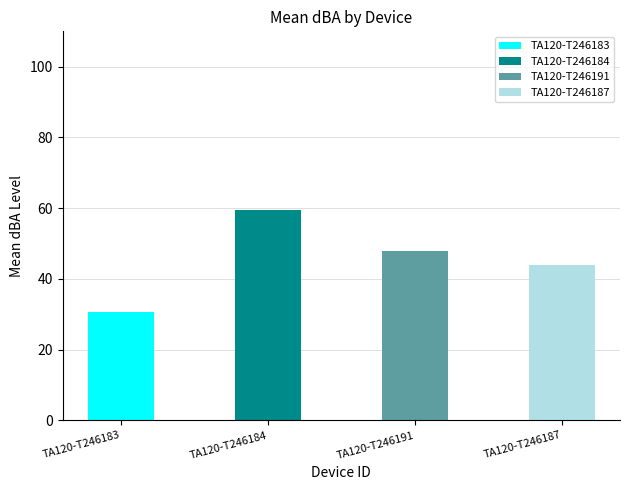

What is the average value of the TA120-T246187 series?

44.0